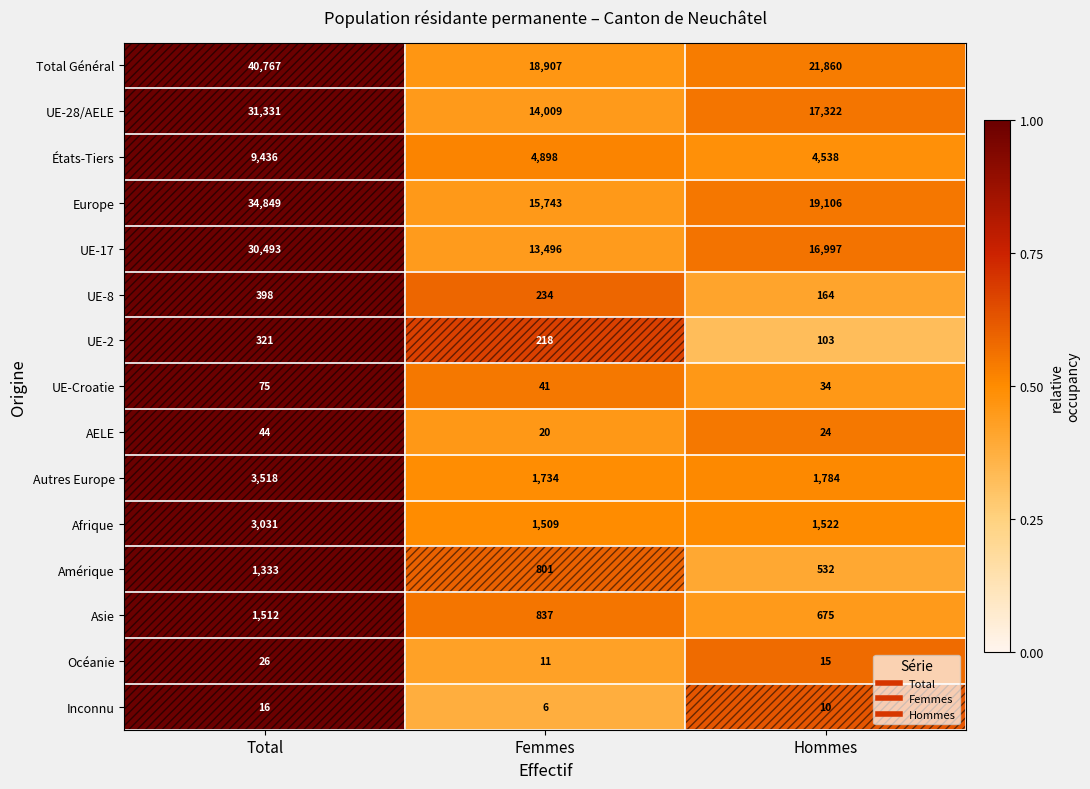

The Europe series shows 55869 at Total. True or false?

False